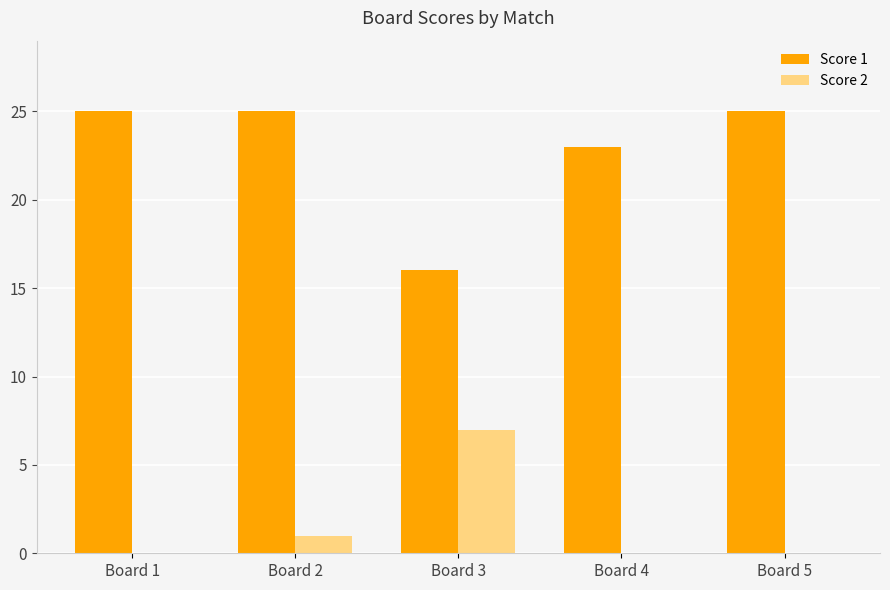

Count the number of data series in this chart.

2